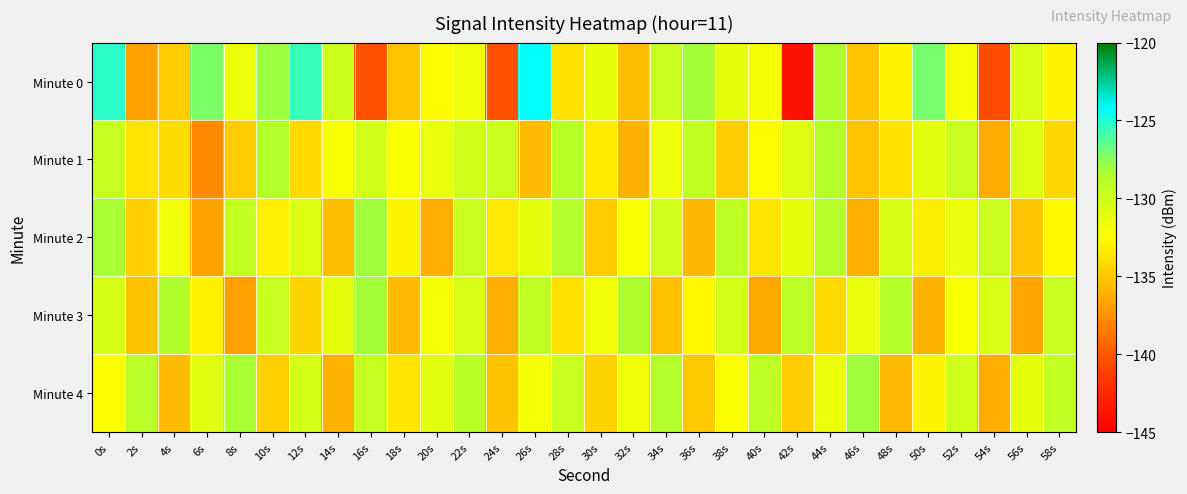

Which category has the lowest value across all series?

42s